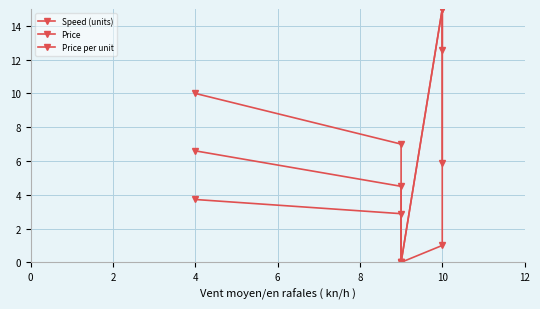

Which series changed the most between 0 and 2?

Price per unit